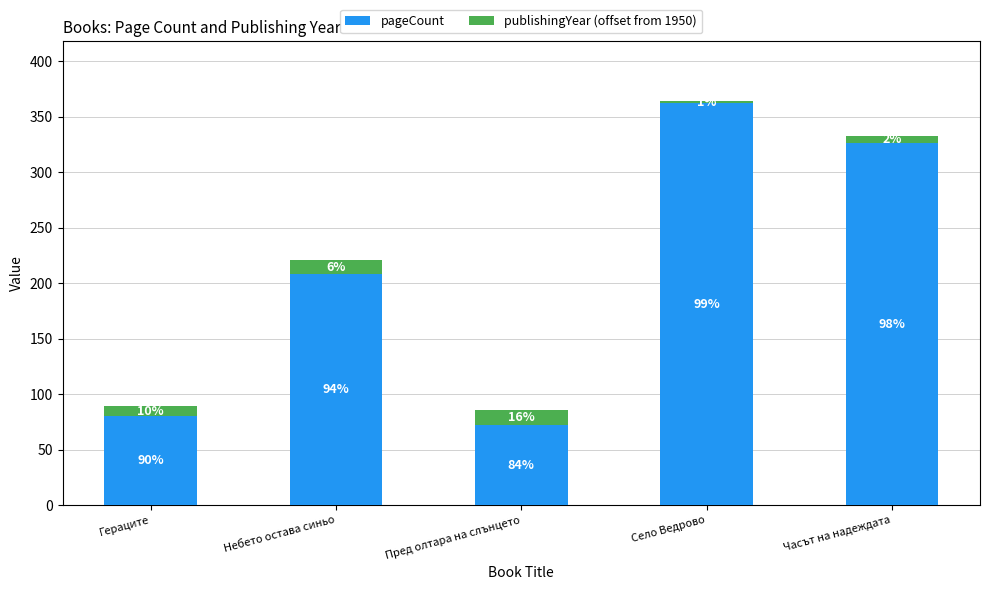

What are all the series names shown in the legend?

pageCount, publishingYear (offset from 1950)